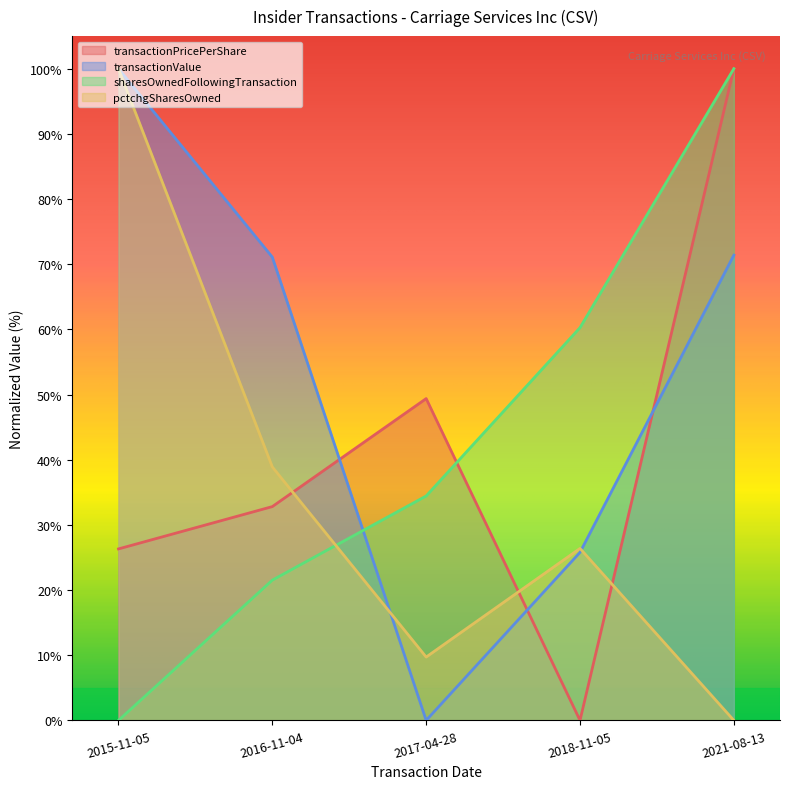

What are all the series names shown in the legend?

transactionPricePerShare, transactionValue, sharesOwnedFollowingTransaction, pctchgSharesOwned